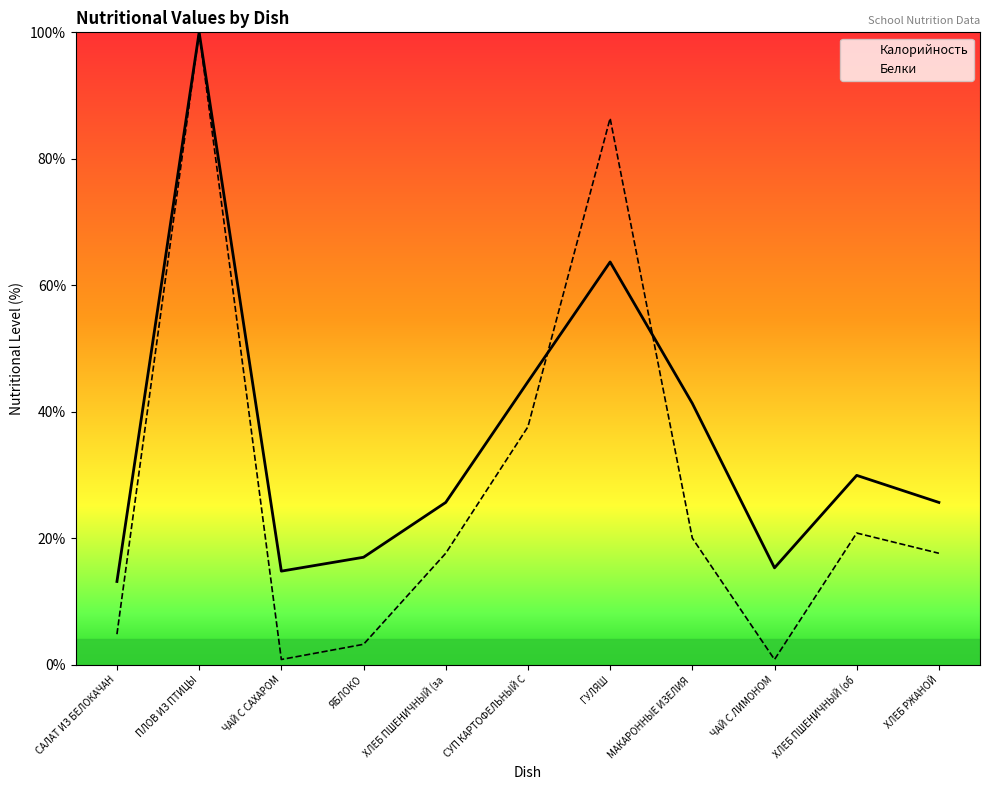

What is the total value across all series at ХЛЕБ РЖАНОЙ?

0.4